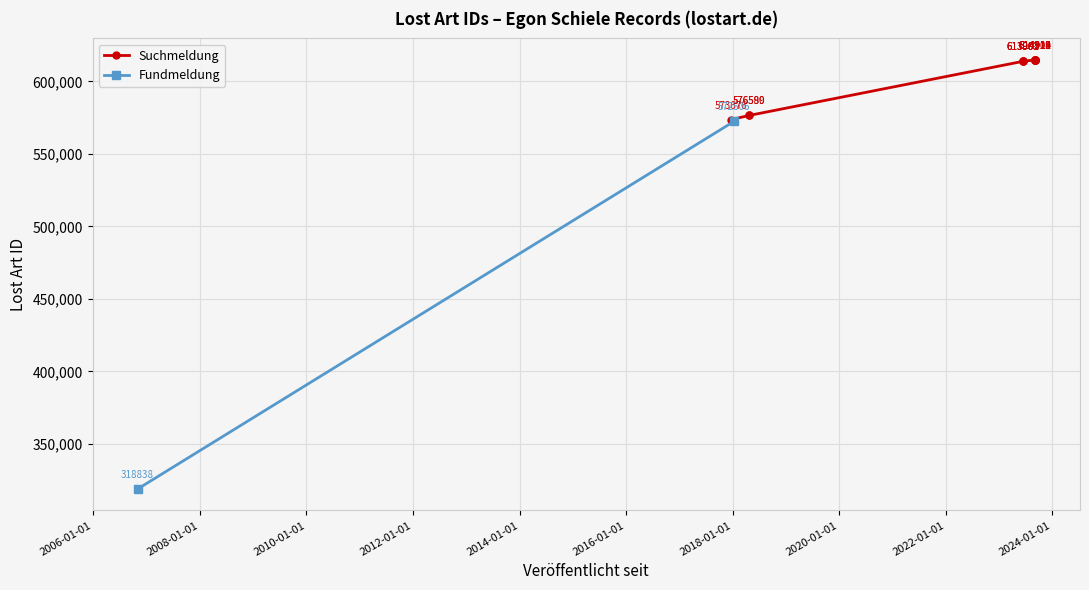

At which category does the data reach its first local peak?

2023-09-04